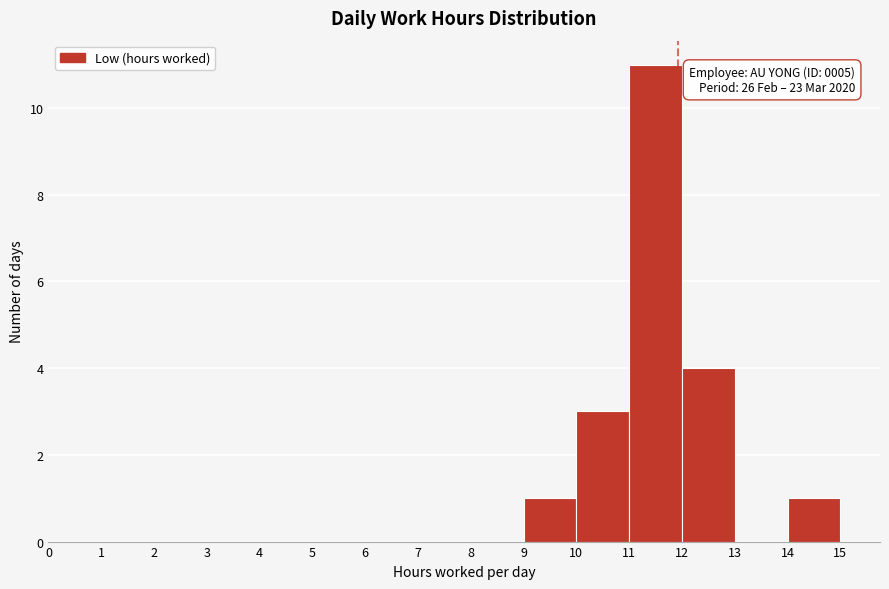

Over which range of the x-axis is the bar tallest?

11 to 12